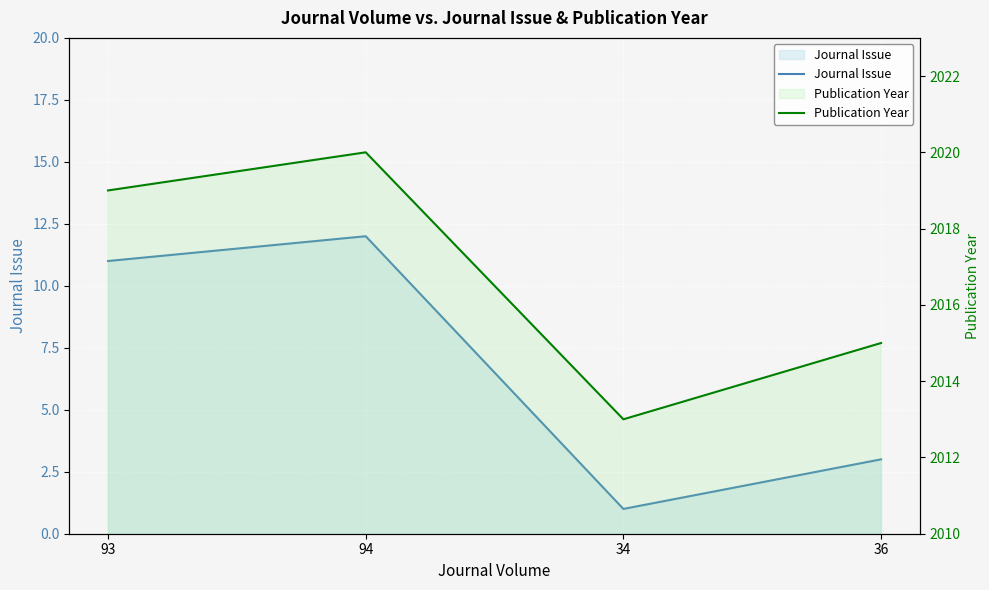

What is the difference between the Publication Year values at 34 and 36?

2